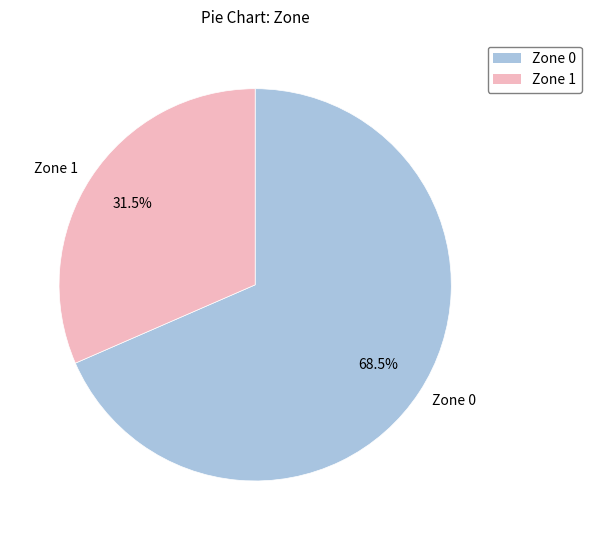

The Zone 0 slice represents 80% of the pie. True or false?

False